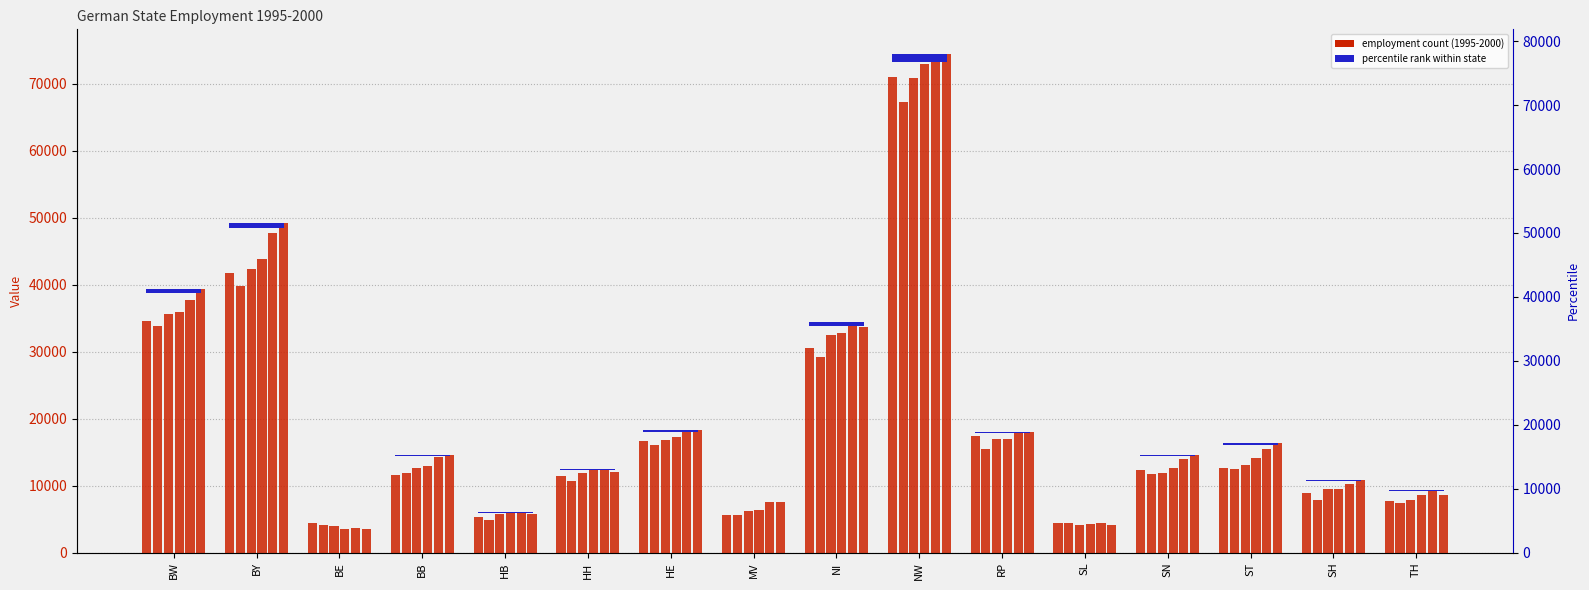

Rank the series at HB from lowest to highest value.

1996, 1995, 2000, 1997, 1998, 1999